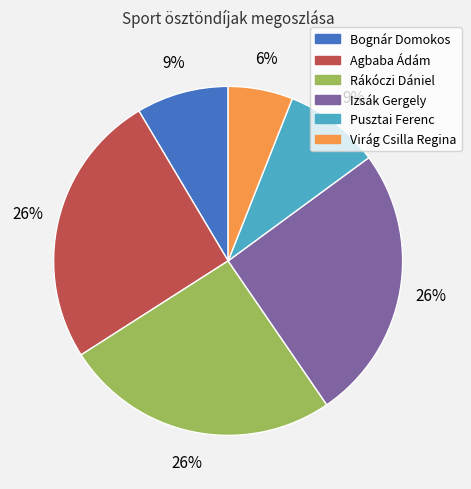

How many slices are in this pie chart?

6